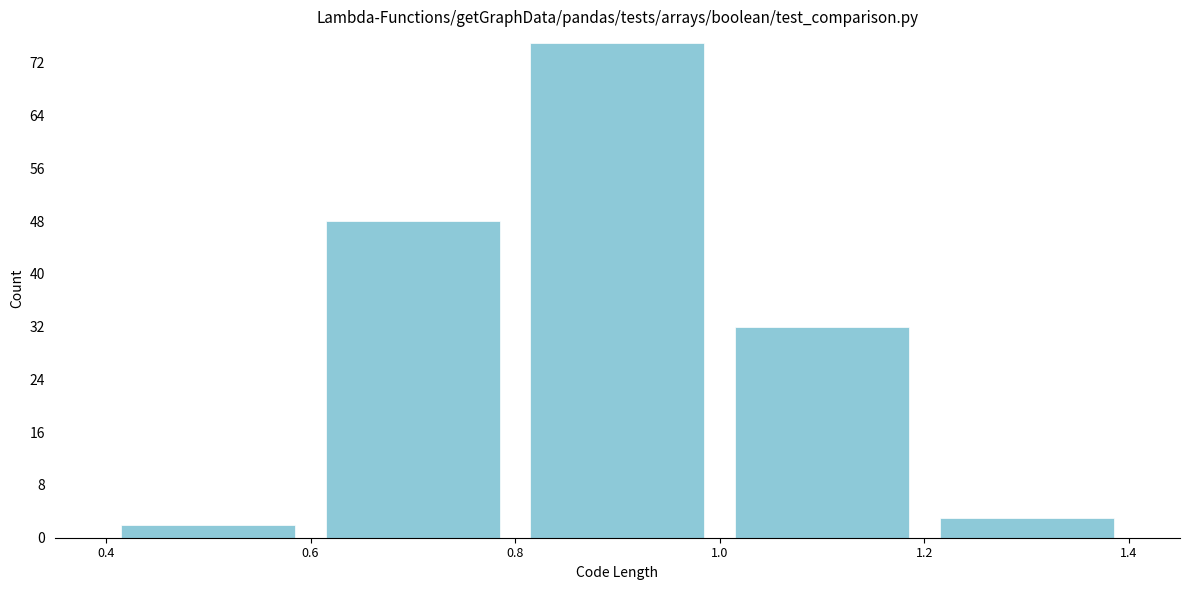

Reading left to right, transcribe this chart: for each bar, give the range it covers on the x-axis and its height. The values are not printed on the chart, so give them approximately, as read against the axis.

0.4 to 0.6: 2
0.6 to 0.8: 48
0.8 to 1.0: 75
1.0 to 1.2: 32
1.2 to 1.4: 3